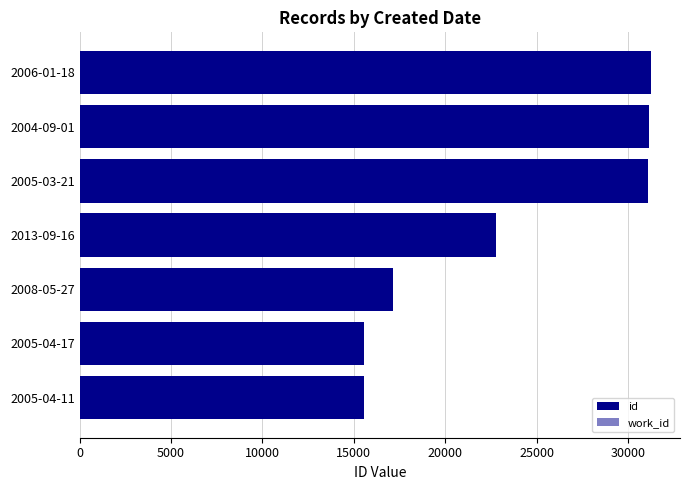

Is it true that id equals 15559 at 2005-04-11?

True